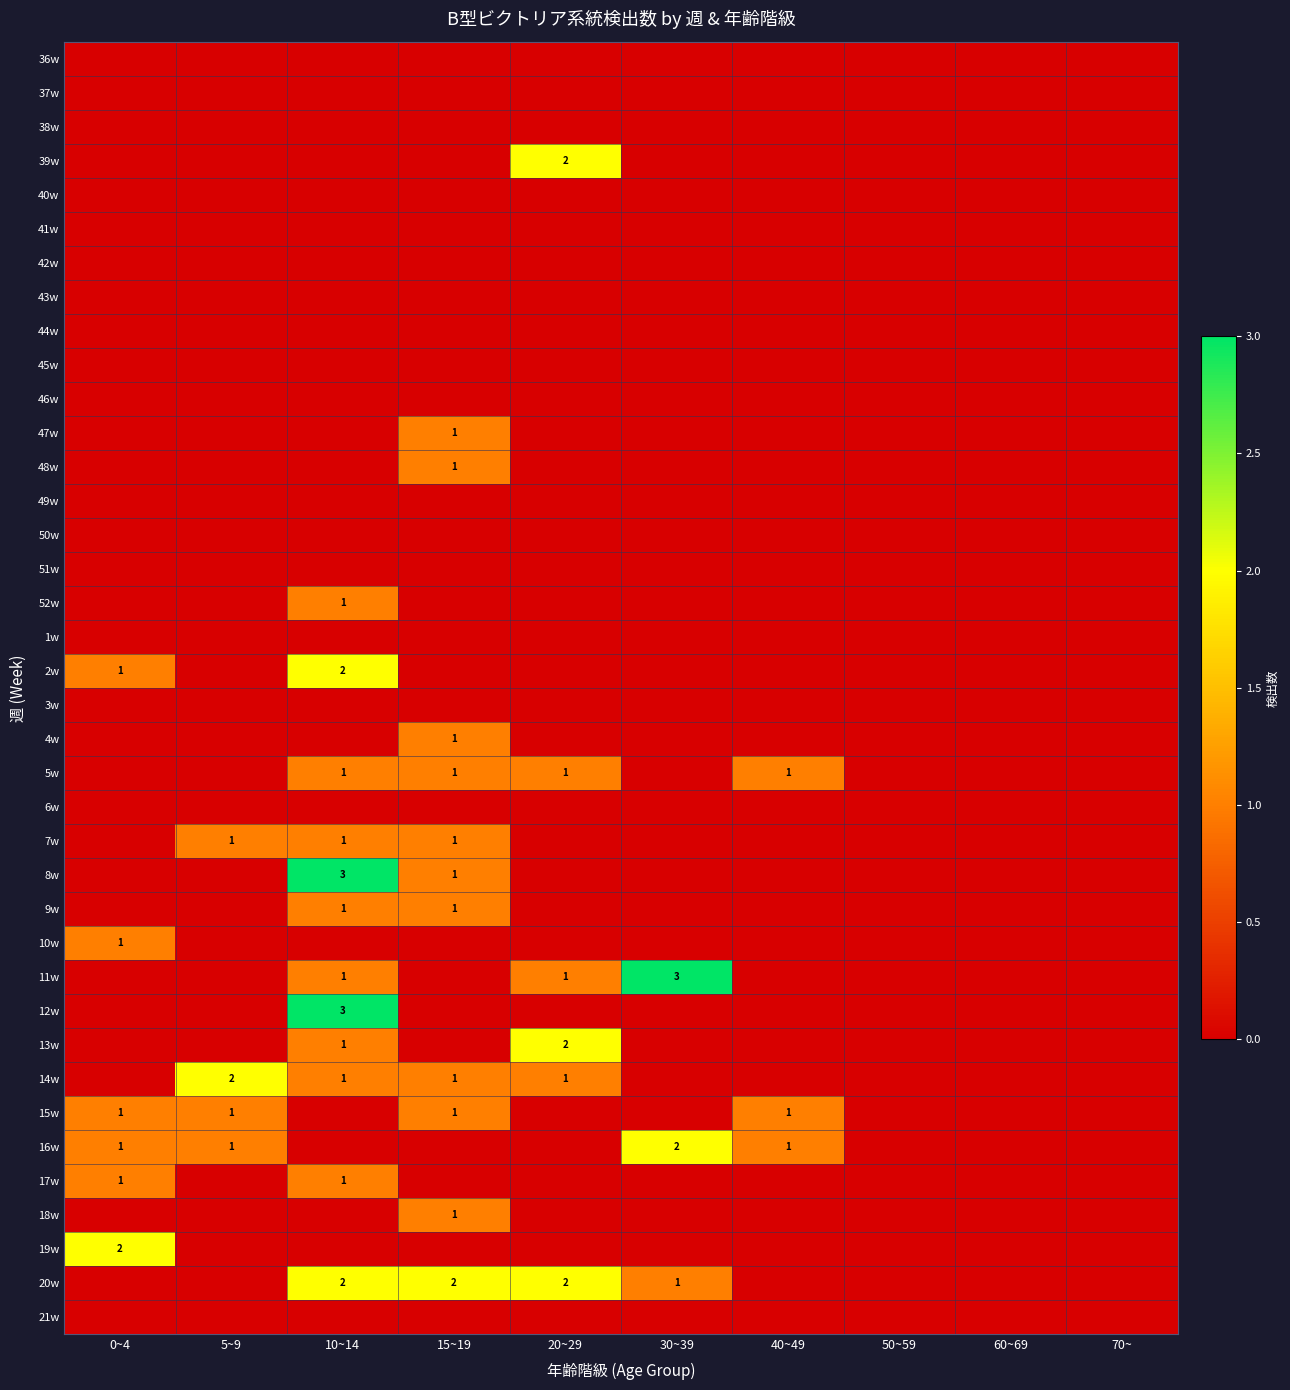

Rank the series by their maximum value, from lowest to highest.

36w, 37w, 38w, 40w, 41w, 42w, 43w, 44w, 45w, 46w, 49w, 50w, 51w, 1w, 3w, 6w, 21w, 47w, 48w, 52w, 4w, 5w, 7w, 9w, 10w, 15w, 17w, 18w, 39w, 2w, 13w, 14w, 16w, 19w, 20w, 8w, 11w, 12w